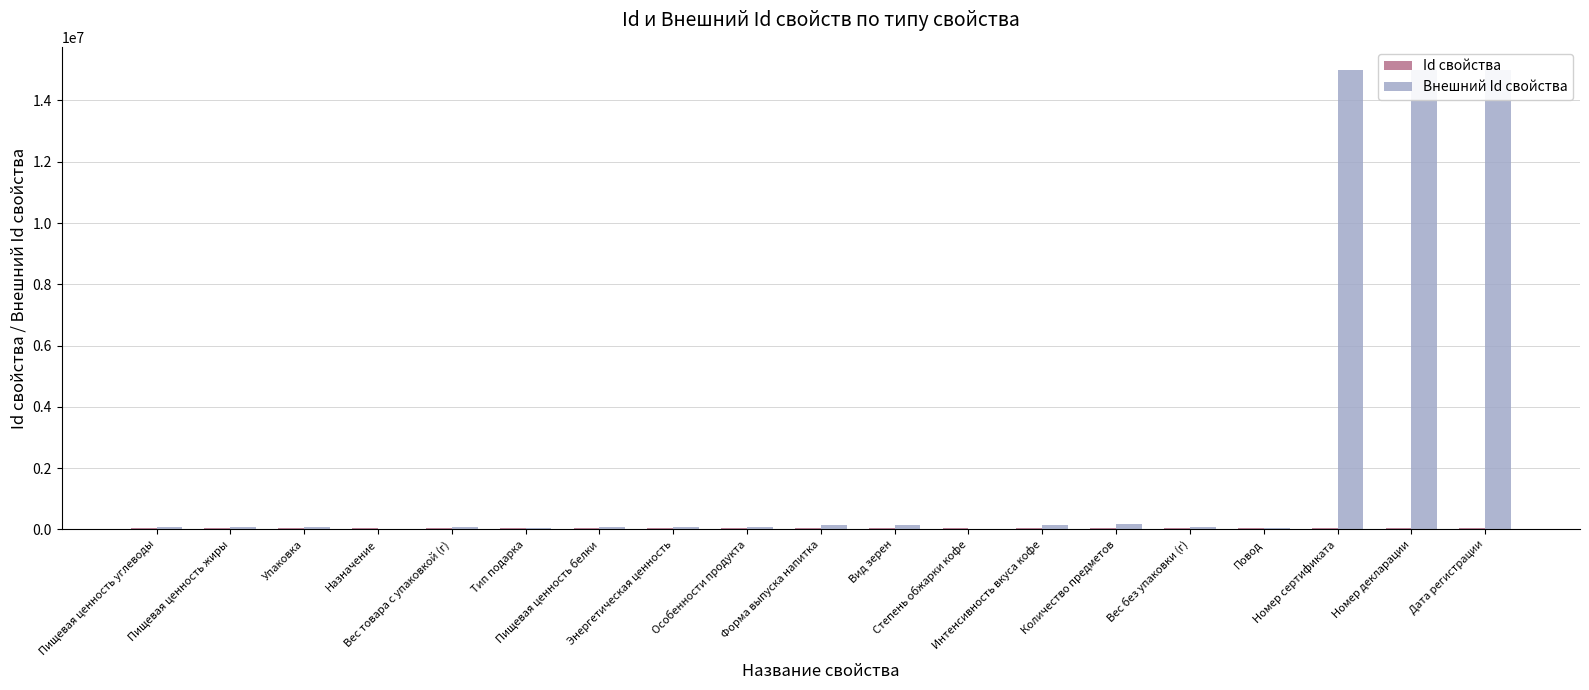

How many distinct data groups are displayed?

2